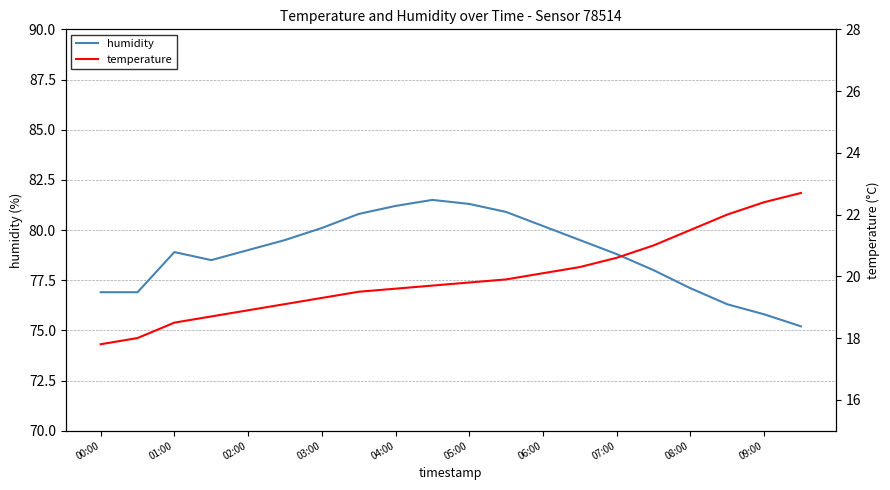

What are all the series names shown in the legend?

humidity, temperature